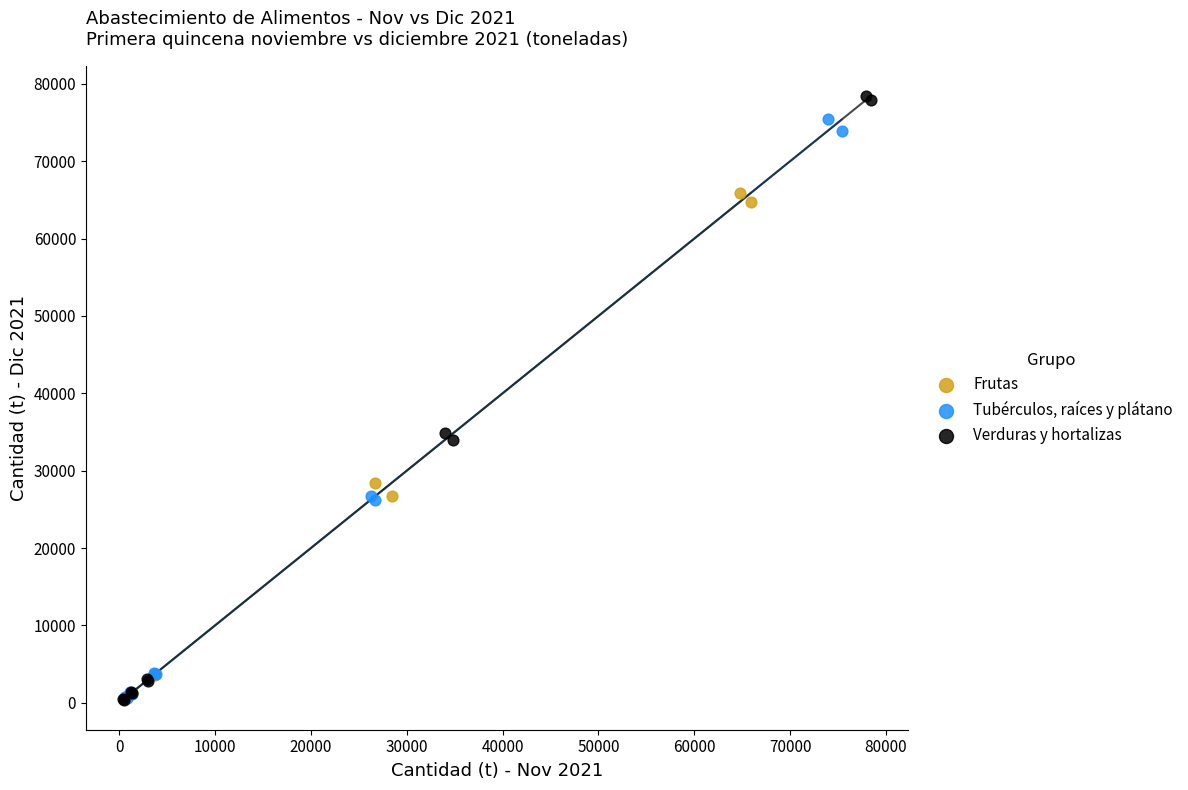

What are all the series names shown in the legend?

Frutas, Tubérculos, raíces y plátano, Verduras y hortalizas